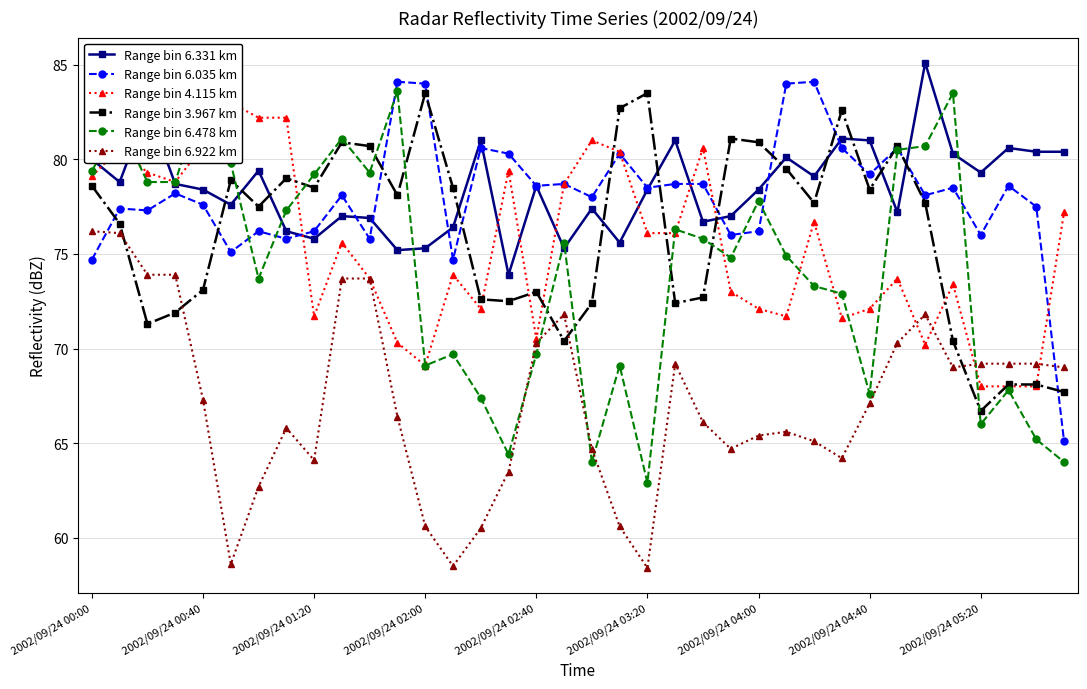

True or false: Range bin 3.967 km has more than 2 interior local peaks.

True